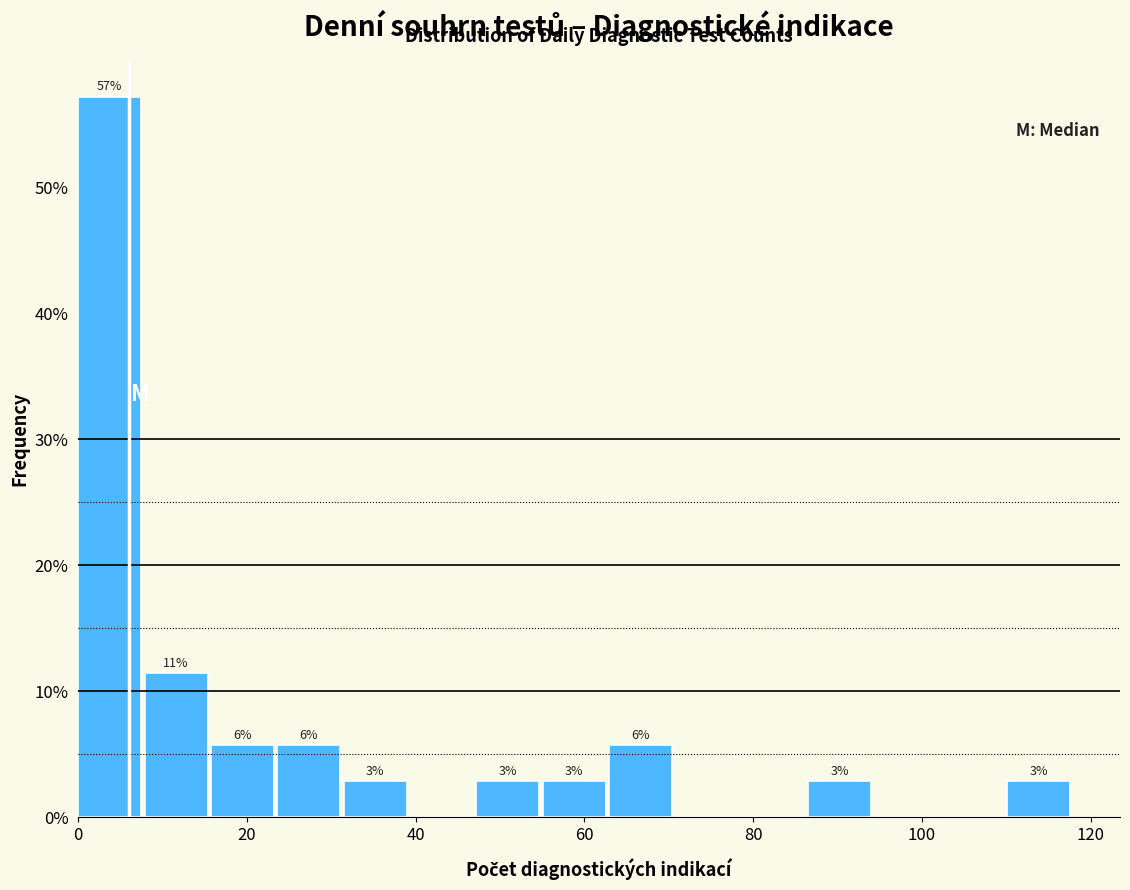

Around what value on the x-axis is the tallest bar? Give the approximate position of its centre, as read against the axis.

4